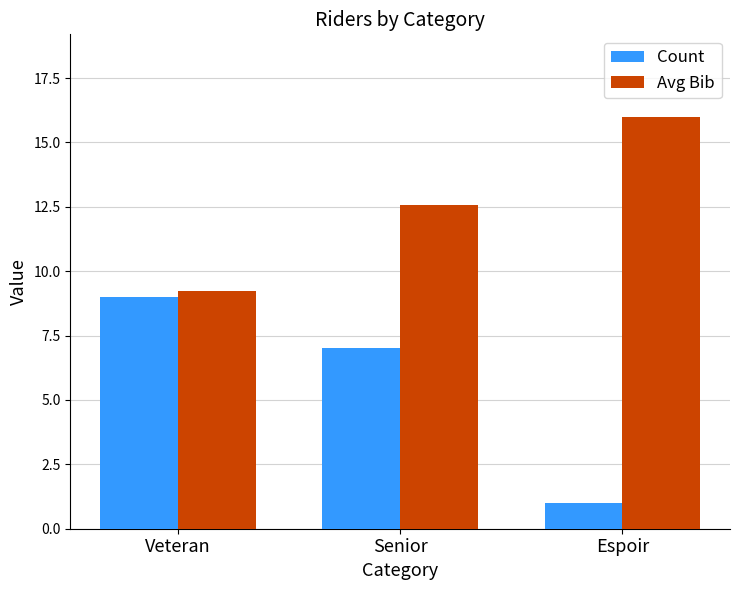

Read the Avg Bib value at Senior.

12.6